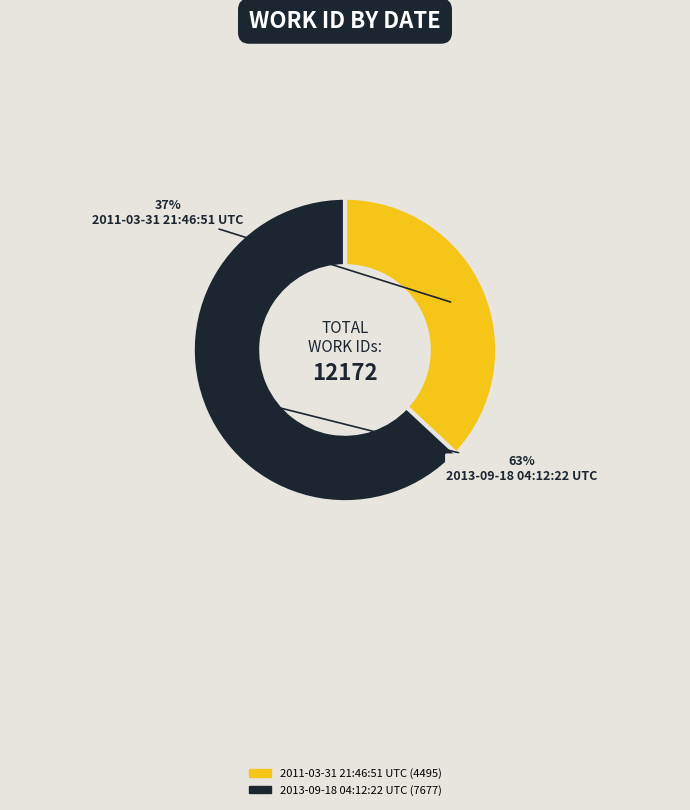

What is the ratio of the value at 2013-09-18 04:12:22 UTC to the value at 2011-03-31 21:46:51 UTC?

1.7